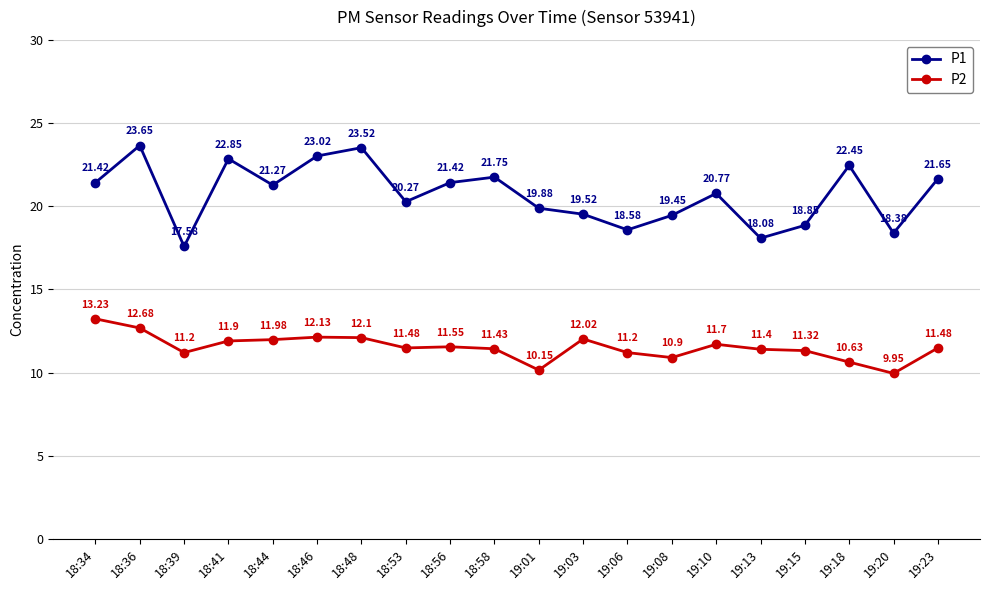

List the series in order of their overall mean, lowest first.

P2, P1